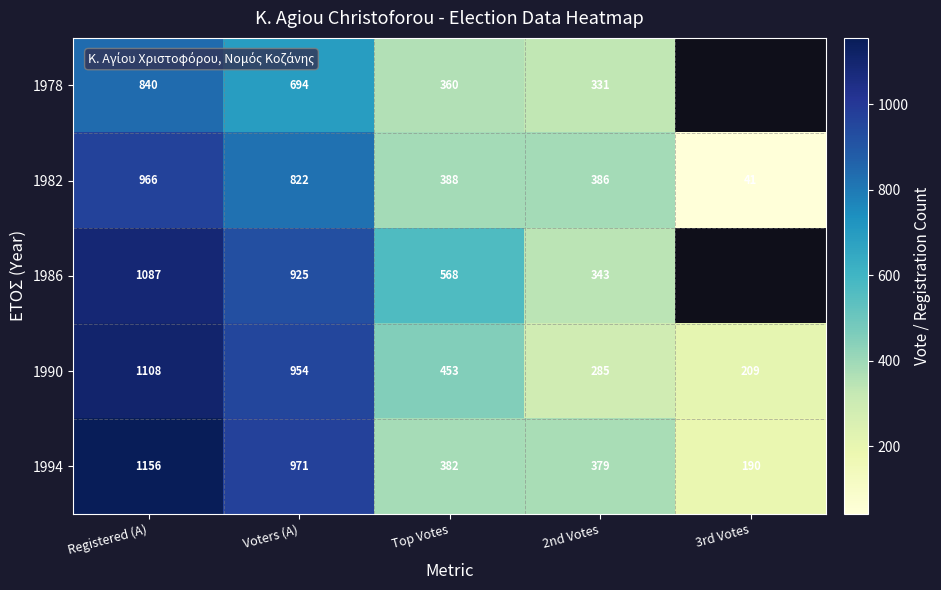

The 1982 series shows 966 at Registered (A). True or false?

True